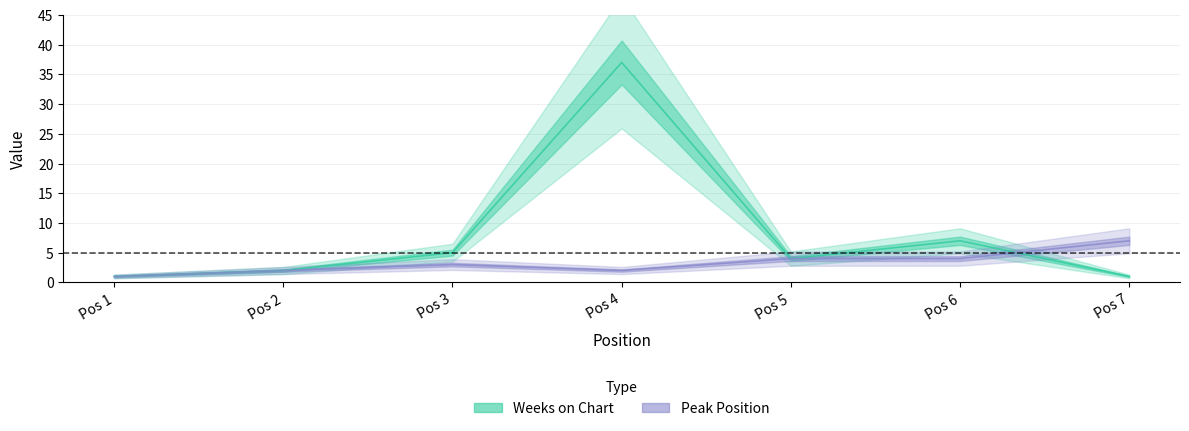

Does the chart display data point markers on the line(s)?

No